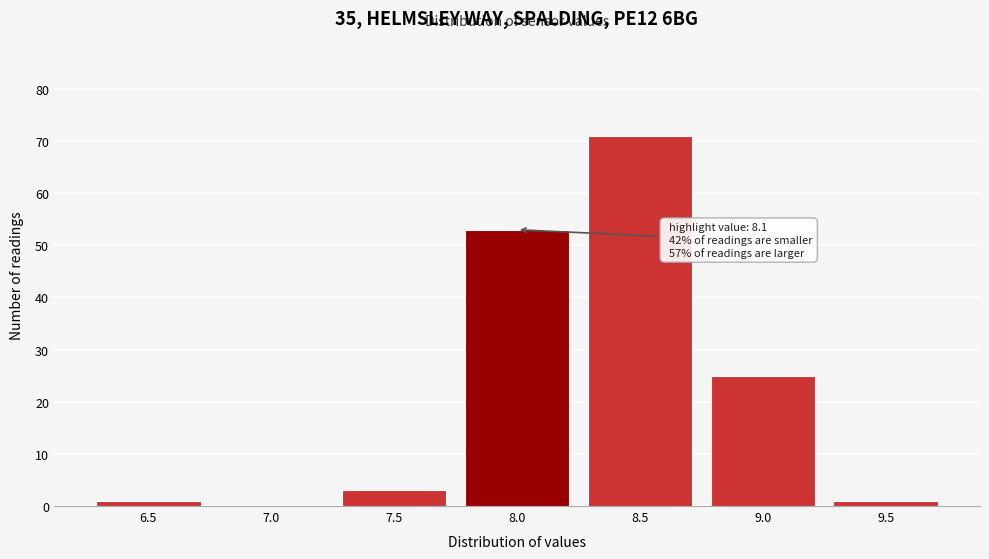

Reading left to right, extract all data points from this chart.

6.5=1	7.0=0	7.5=3	8.0=53	8.5=71	9.0=25	9.5=1